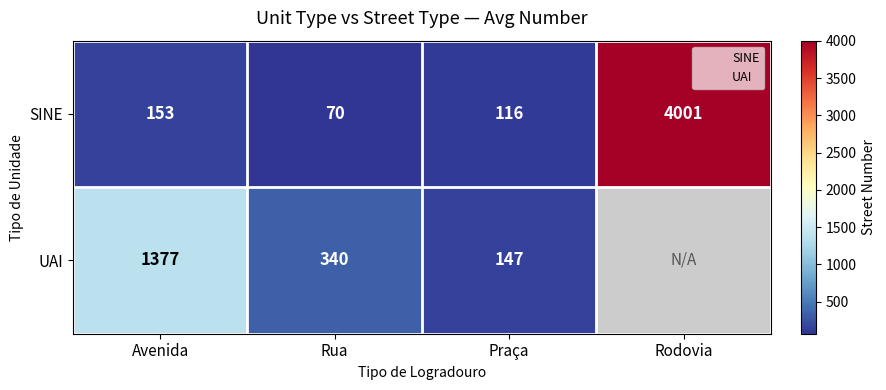

True or false: SINE has a value of 24.3 at Praça.

False